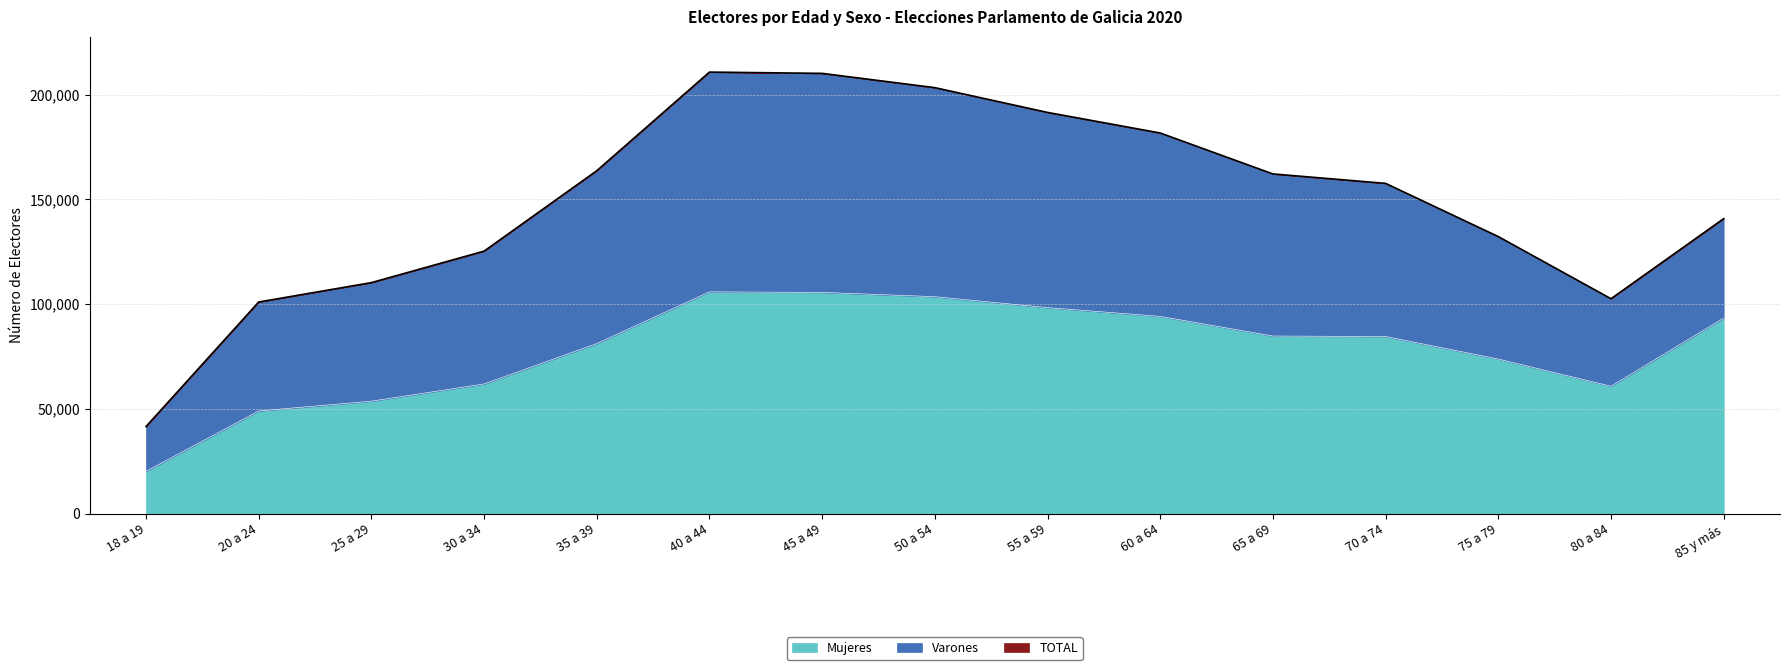

True or false: Mujeres and TOTAL intersect in this chart.

False